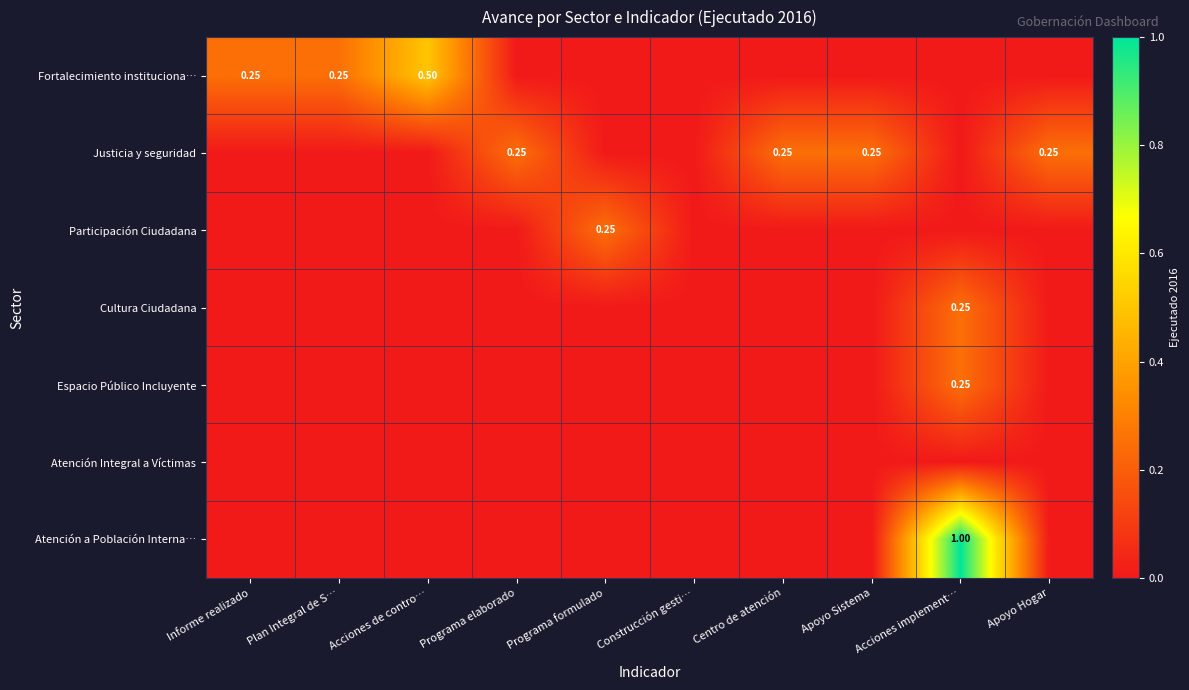

The Cultura Ciudadana series shows 0.0 at Centro de atención. True or false?

True